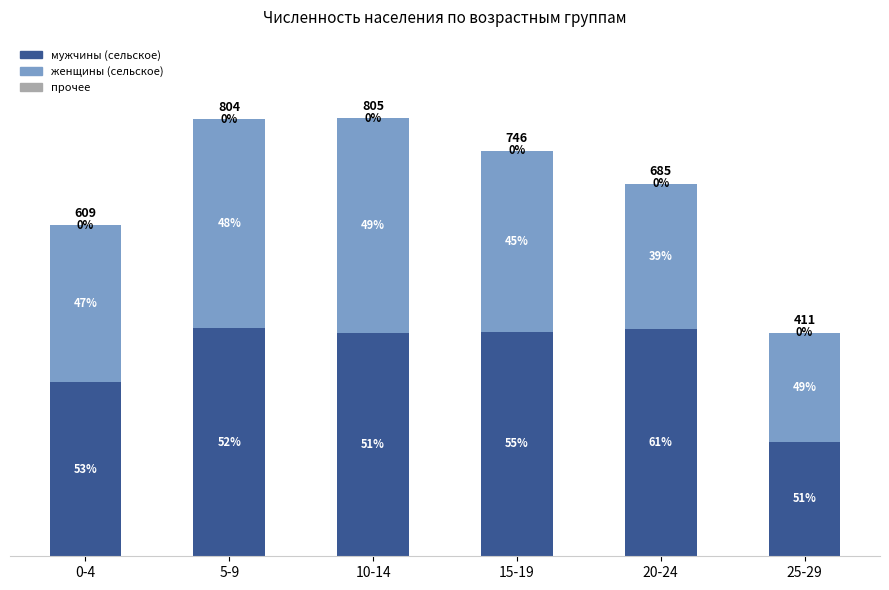

Does the chart contain stacked bars?

Yes